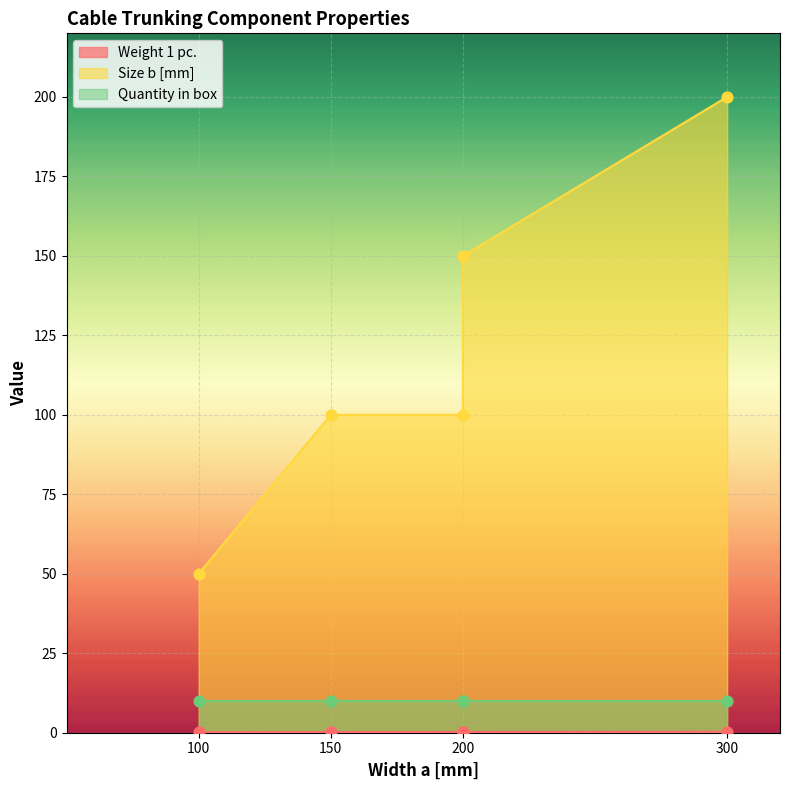

Which series contains the highest Y value?

Size b [mm]